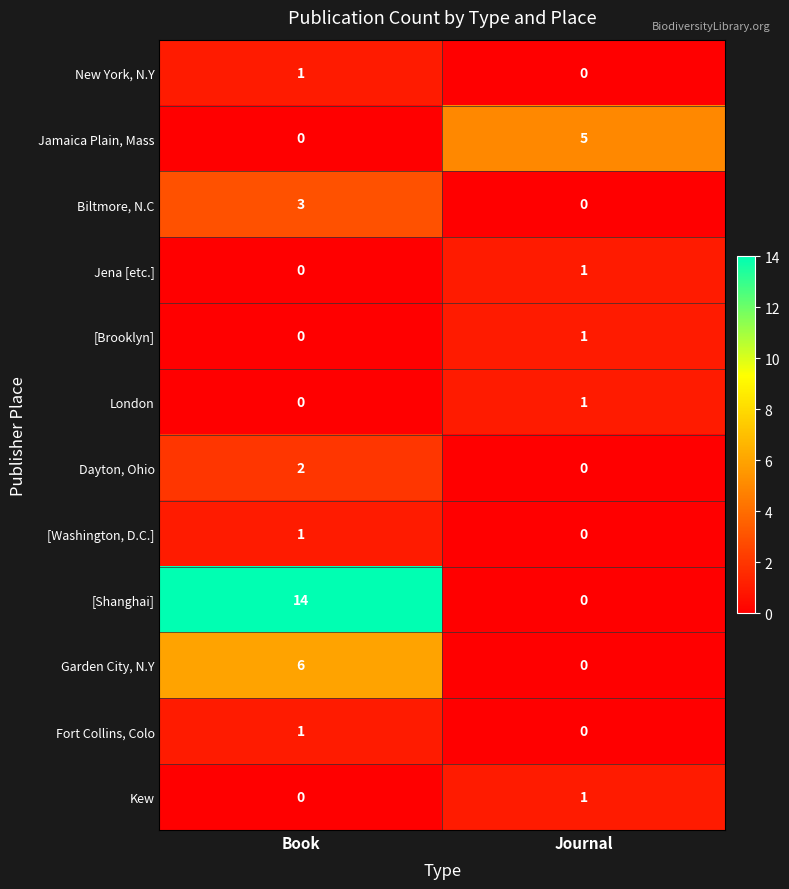

What is the difference between the maximum and minimum values in the Jamaica Plain, Mass series?

5